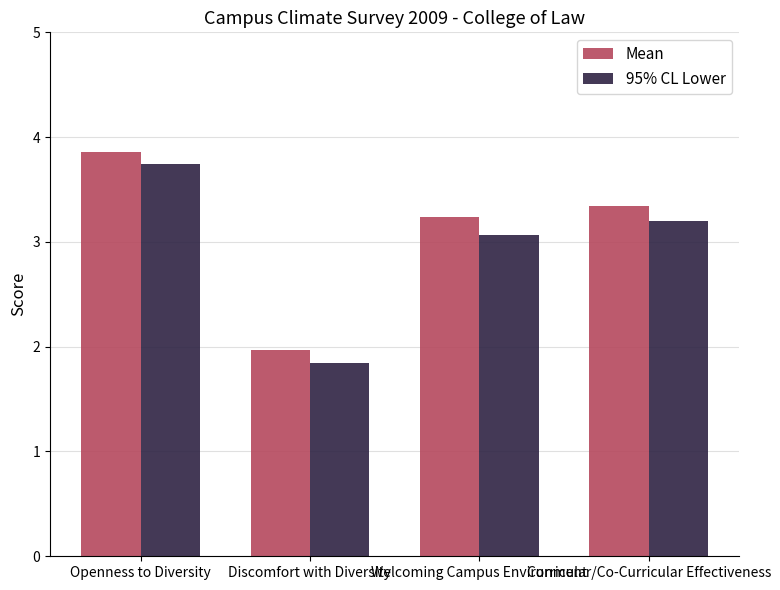

Where is 95% CL Lower nearest to the value 2?

Discomfort with Diversity